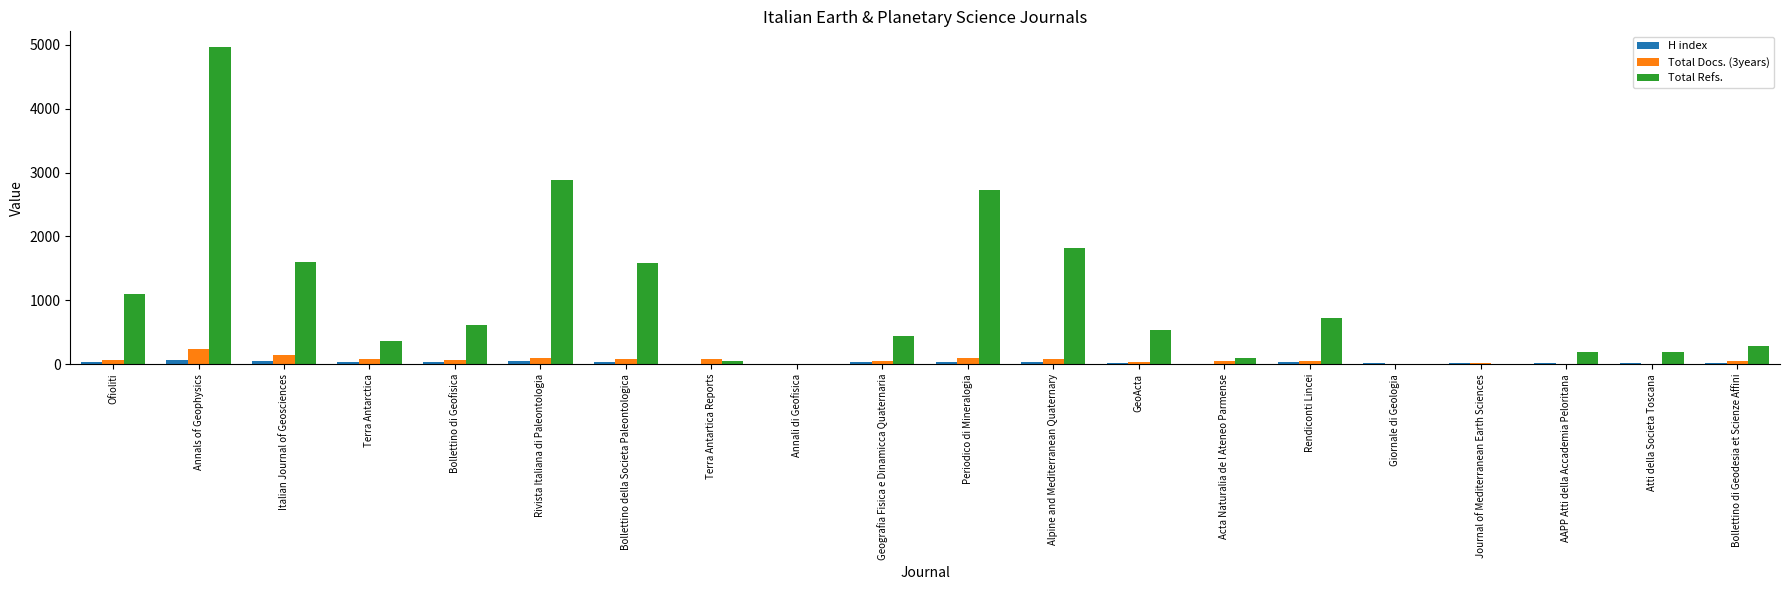

What is the greatest value displayed?

4964